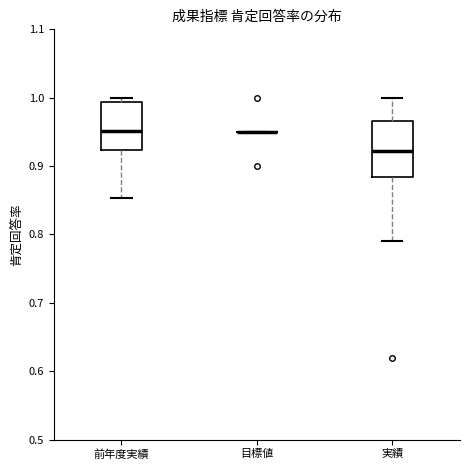

Comparing the boxes themselves (not the whiskers), which one is the tallest?

実績